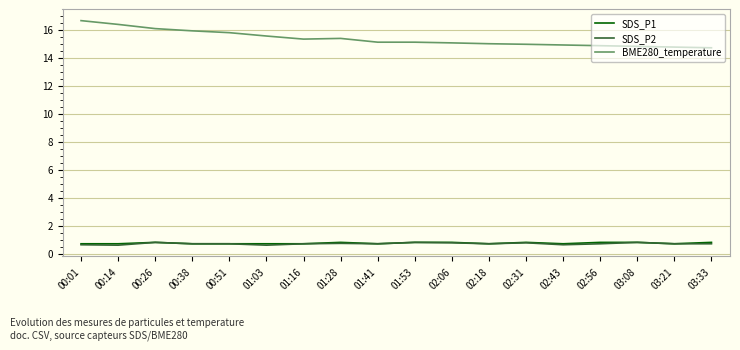

Which series has the largest range (max minus min)?

BME280_temperature